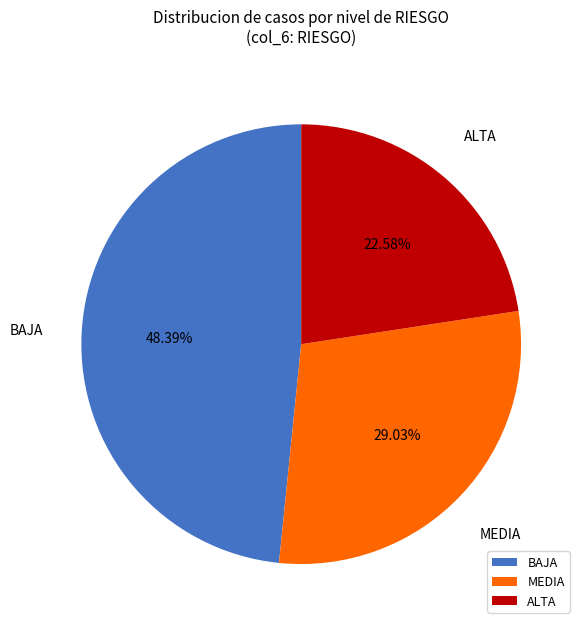

Between MEDIA and BAJA, which is larger?

BAJA